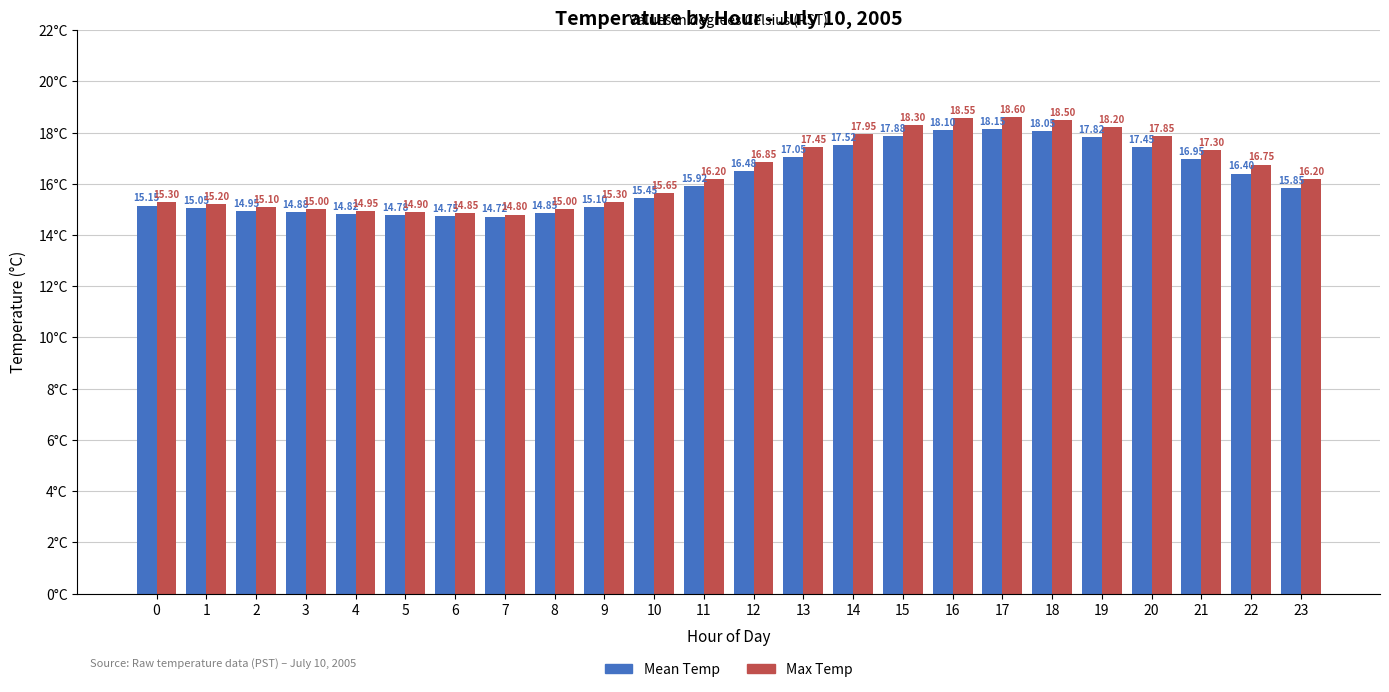

What is the value of the Max Temp bar at the 19th from the left?

18.5